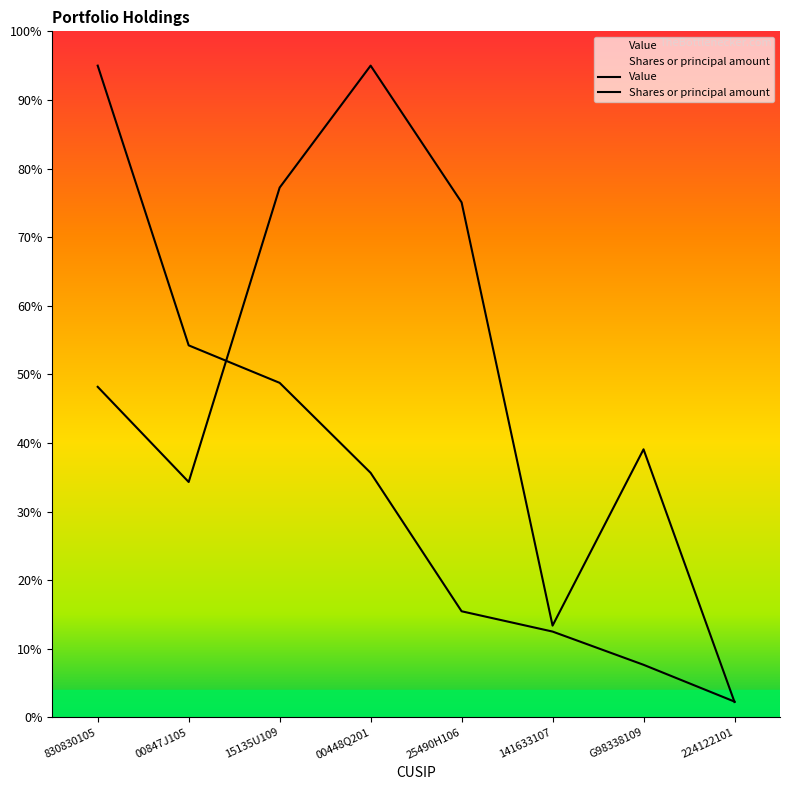

Reading left to right, what are all the values shown in this chart?

Value: 111588235.0	63689615.0	57270180.0	41858520.0	18156875.0	14680160.0	8992225.0	2689830.0
Shares or principal amount: 56586192.7	40291384.9	90701803.0	111588235.0	88176156.1	15700516.2	45889044.7	2620339.2